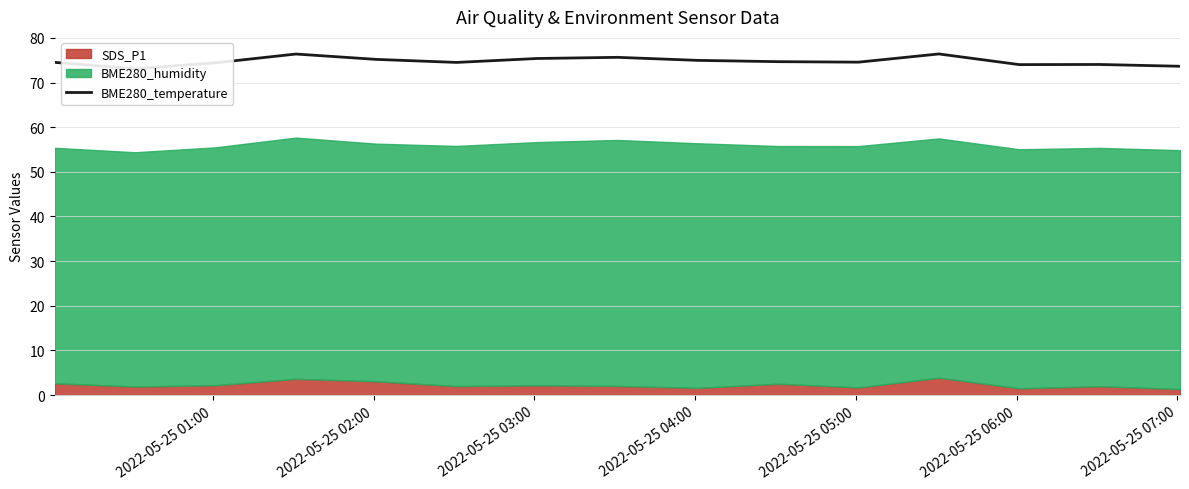

True or false: the data shows 32.6 at 9.

False